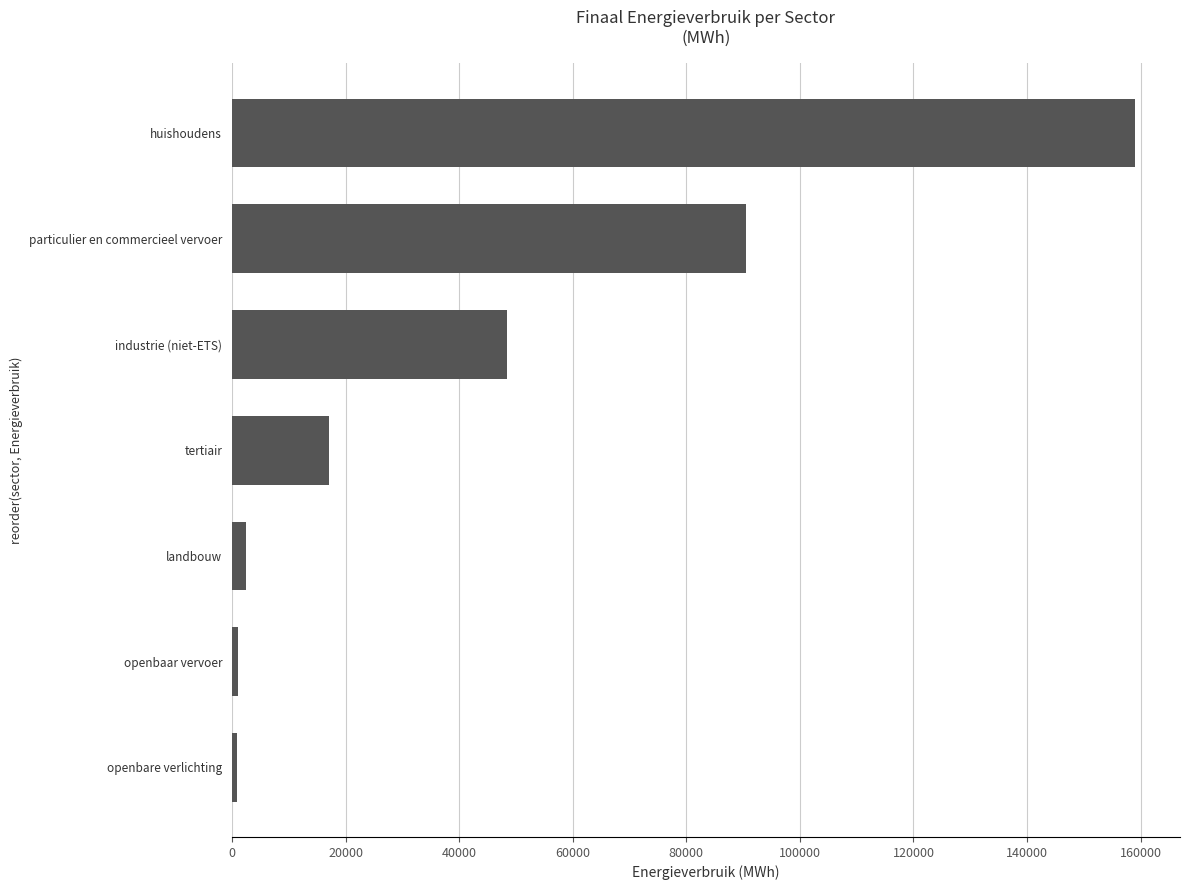

The chart shows a value of 59085.2 at huishoudens. True or false?

False